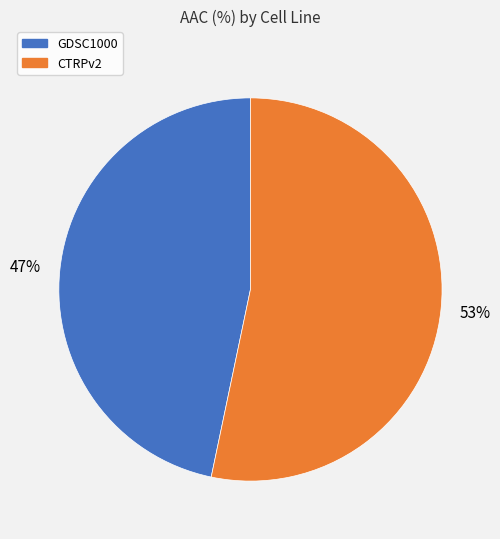

To the nearest percent, what is the average slice percentage?

50%